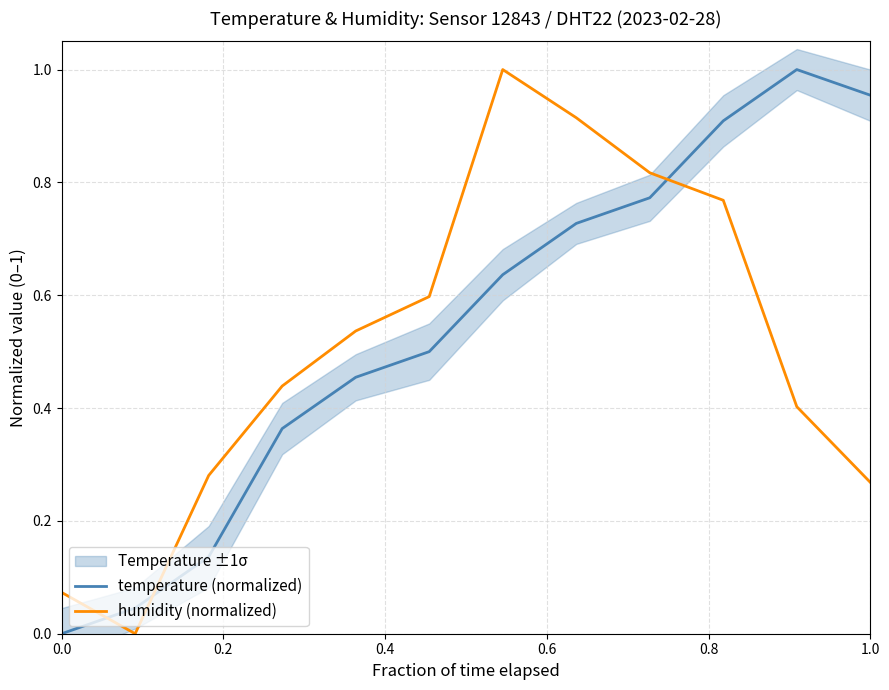

The value of temperature (normalized) at 0.0 is 0.0. True or false?

True